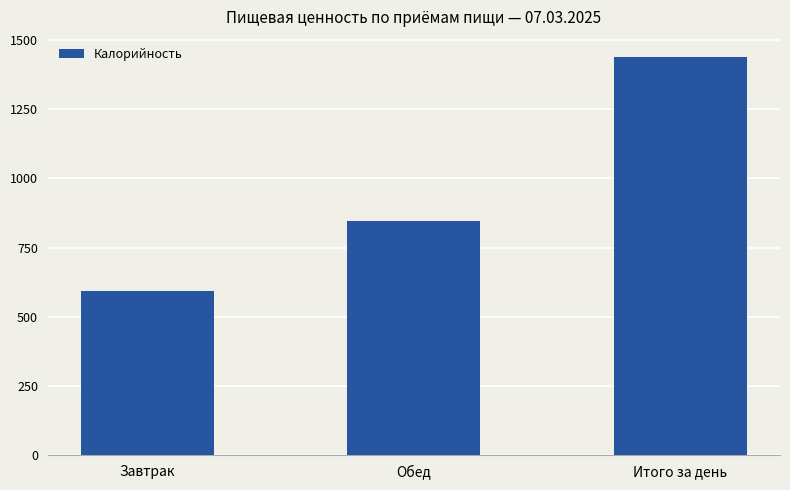

What is the value of the 1st bar from the left?

593.3